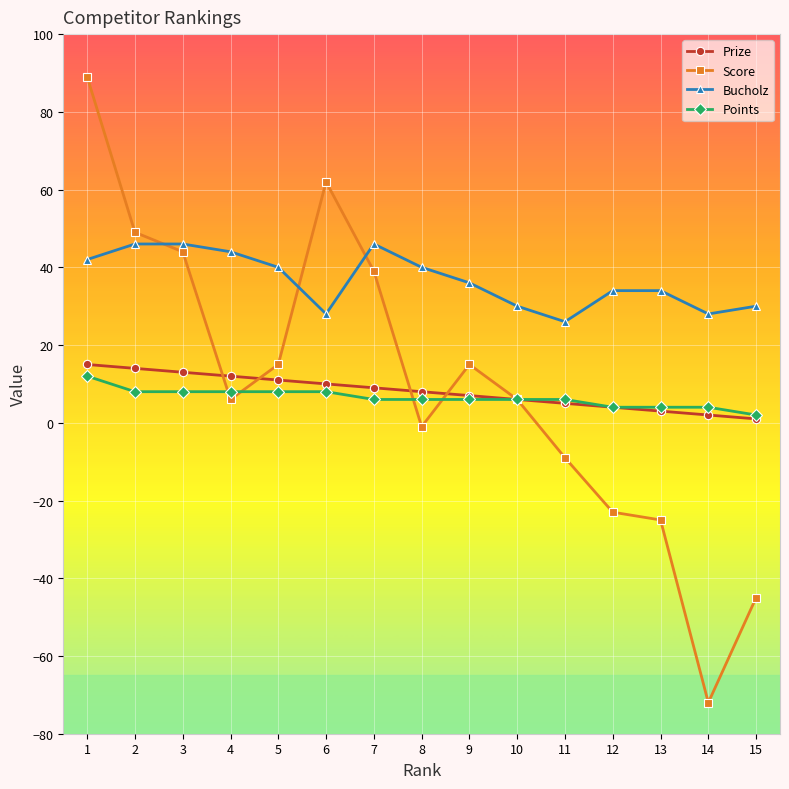

What is the value of the Score point at the 2nd from the left?

49